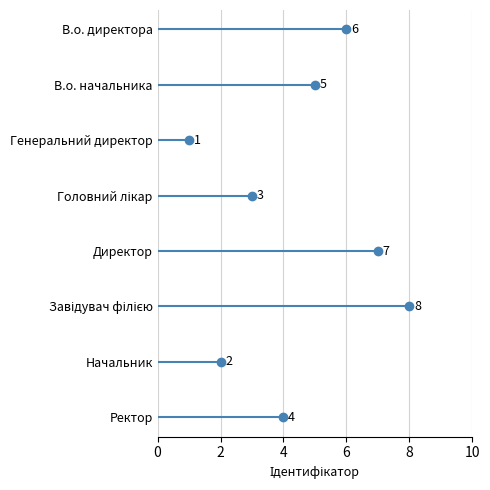

What is the sum of all values?

36